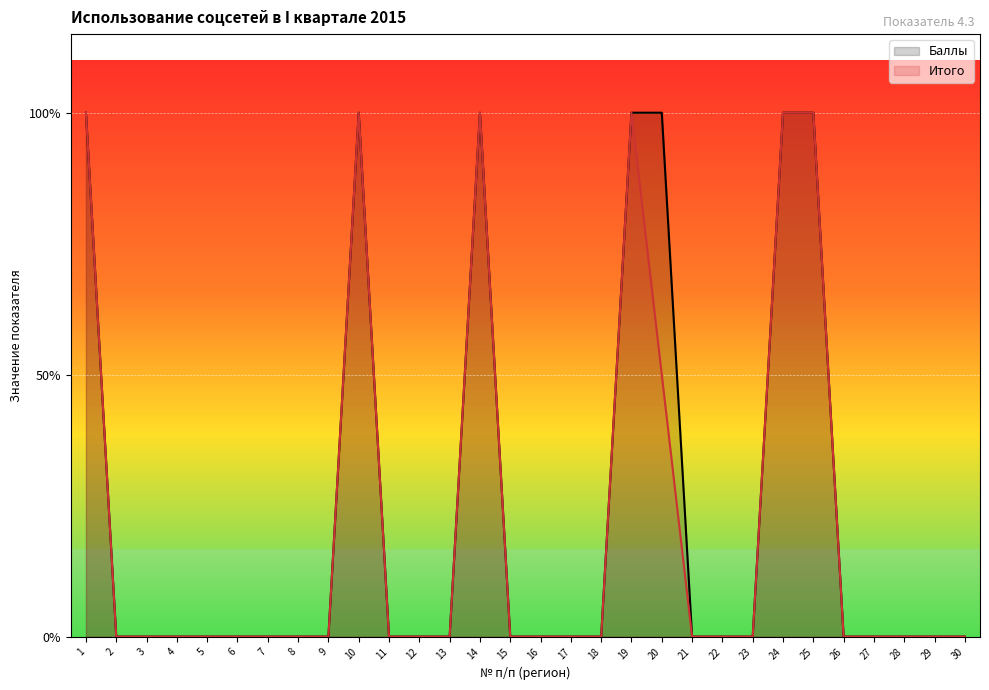

What is the difference between the maximum and minimum values in the Баллы series?

1.0